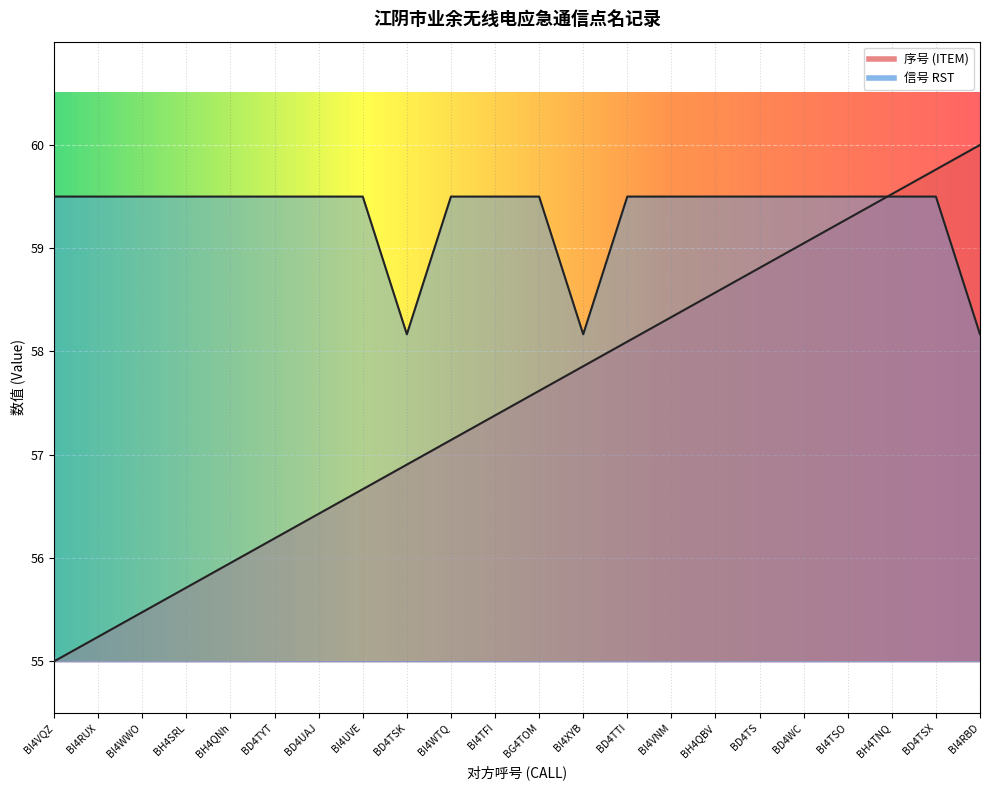

What is the spread (max minus min) of values at BI4RBD?

1.8